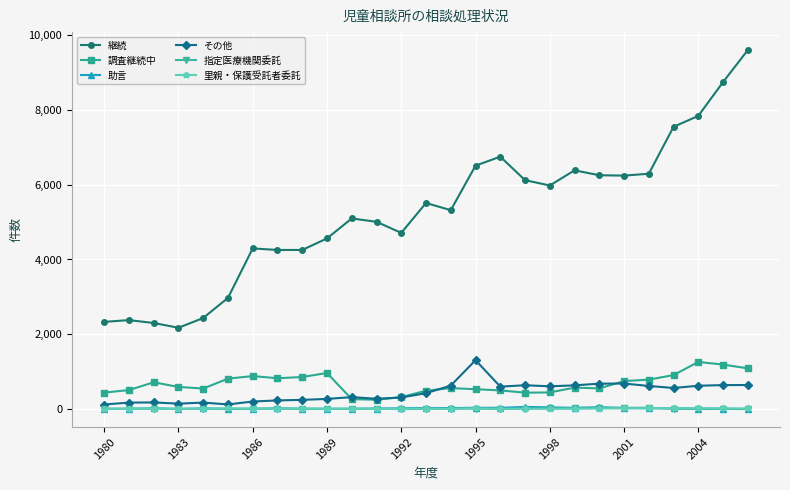

Which series has the largest range (max minus min)?

継続